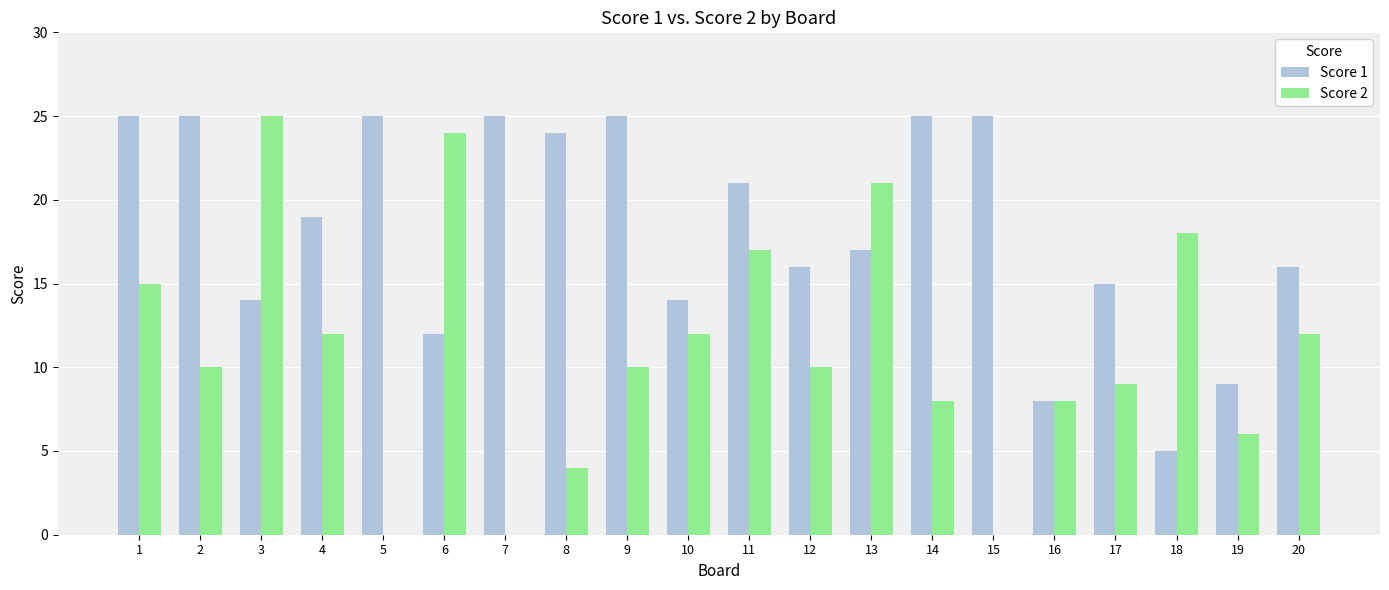

Are the bars grouped side by side (vs. stacked)?

Yes